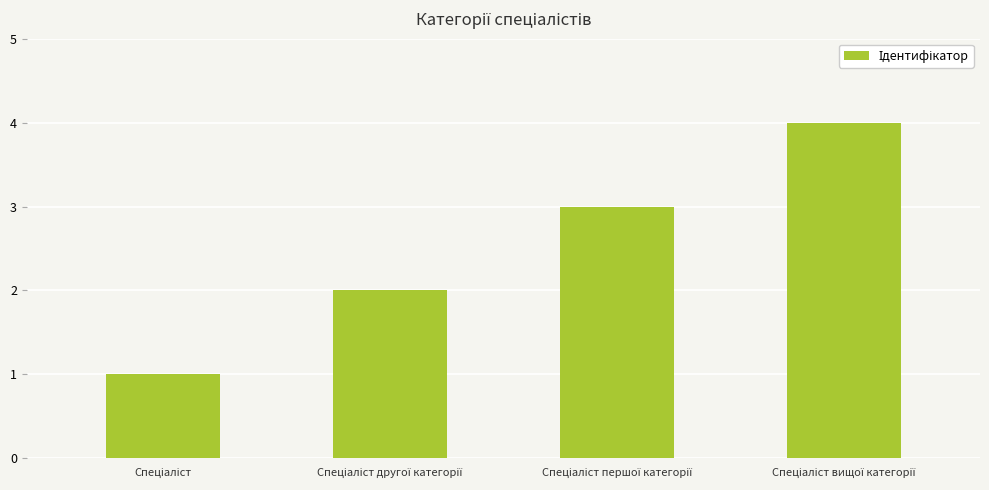

What is the difference between the maximum and minimum values?

3